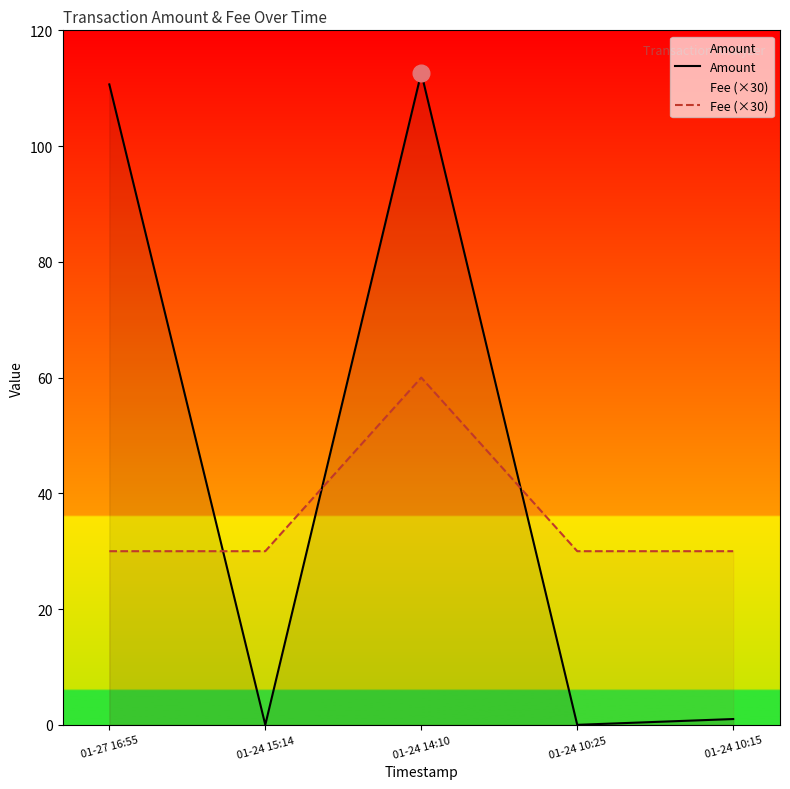

True or false: Fee (×30) has a value of 30.0 at 01-24 10:15.

True